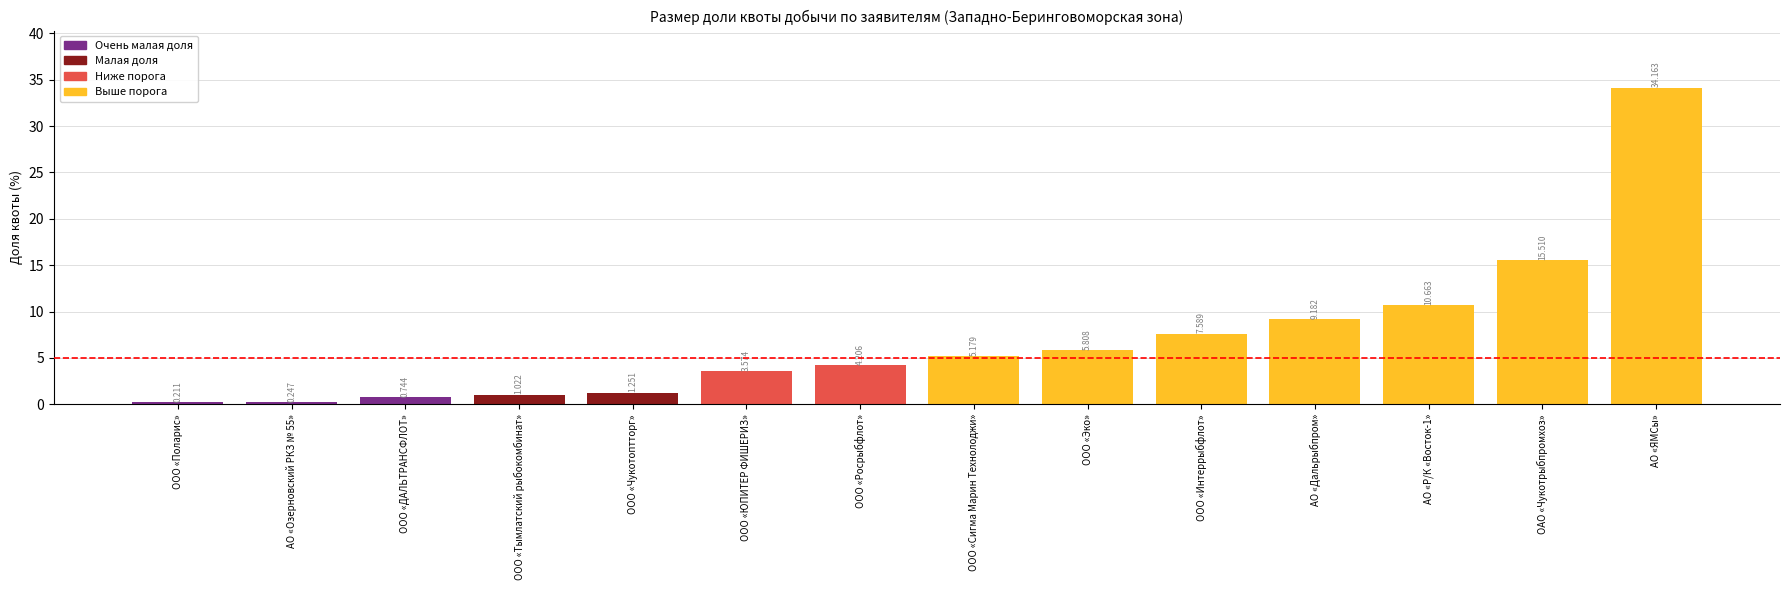

At which category does the chart reach its peak across all series?

АО «ЯМСы»